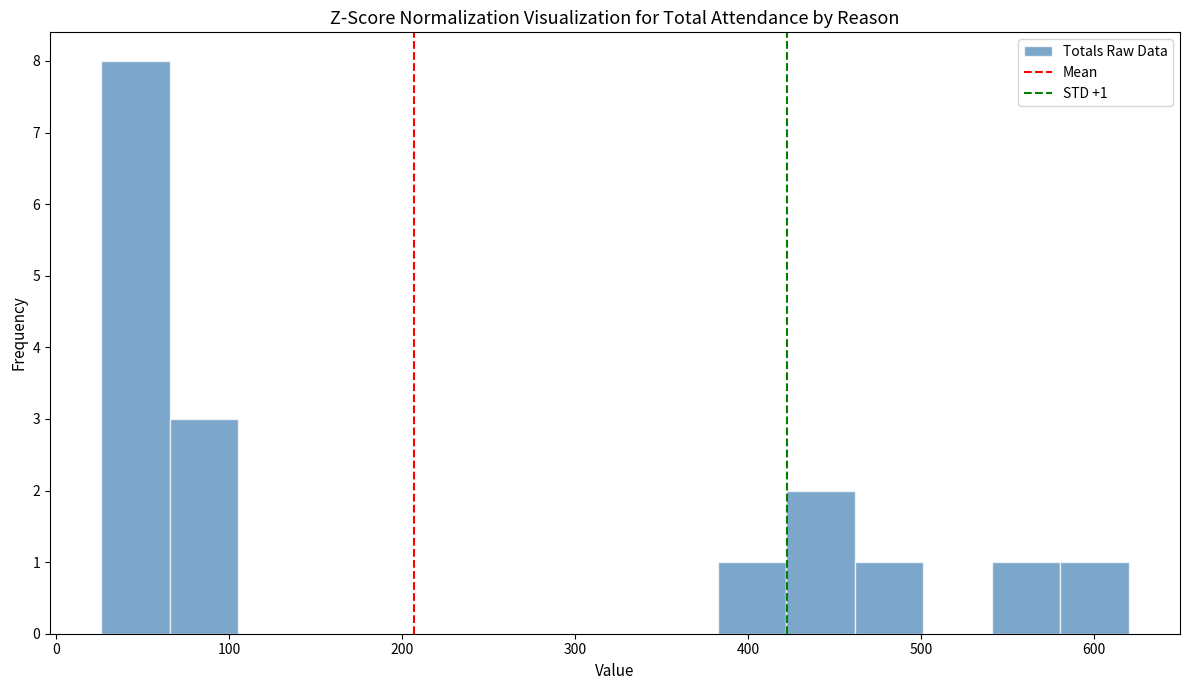

Around what value on the x-axis is the tallest bar? Give the approximate position of its centre, as read against the axis.

50